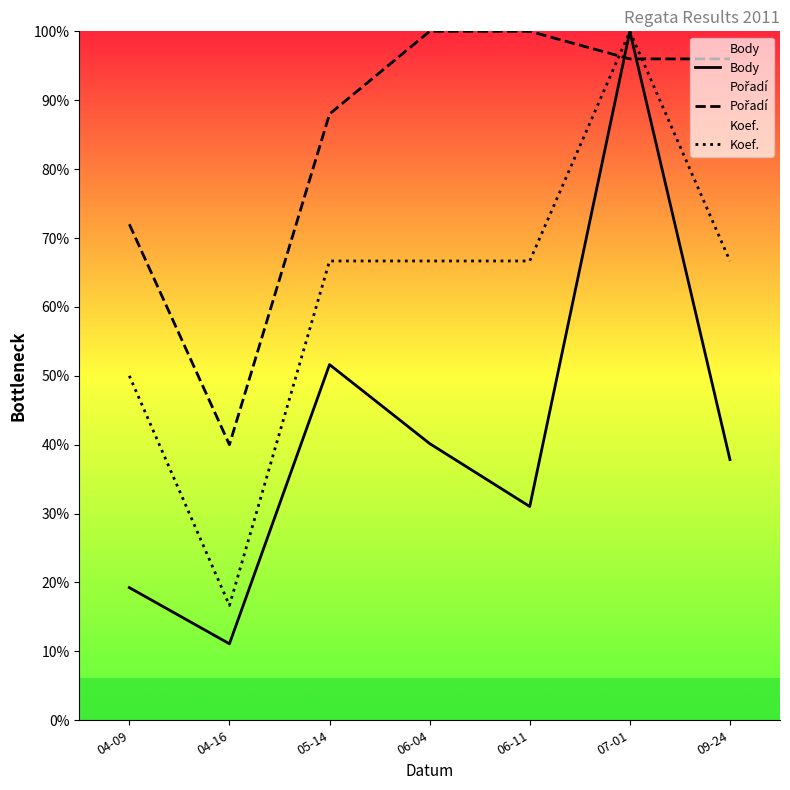

The value of Body at 07-01 is 172.5. True or false?

False